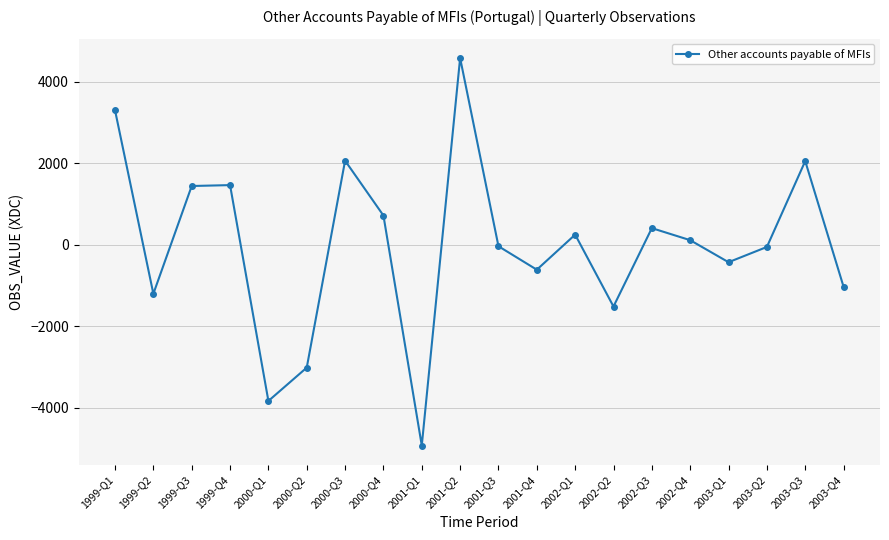

What is the change in value from 2002-Q1 to 2003-Q3?

+1804.3